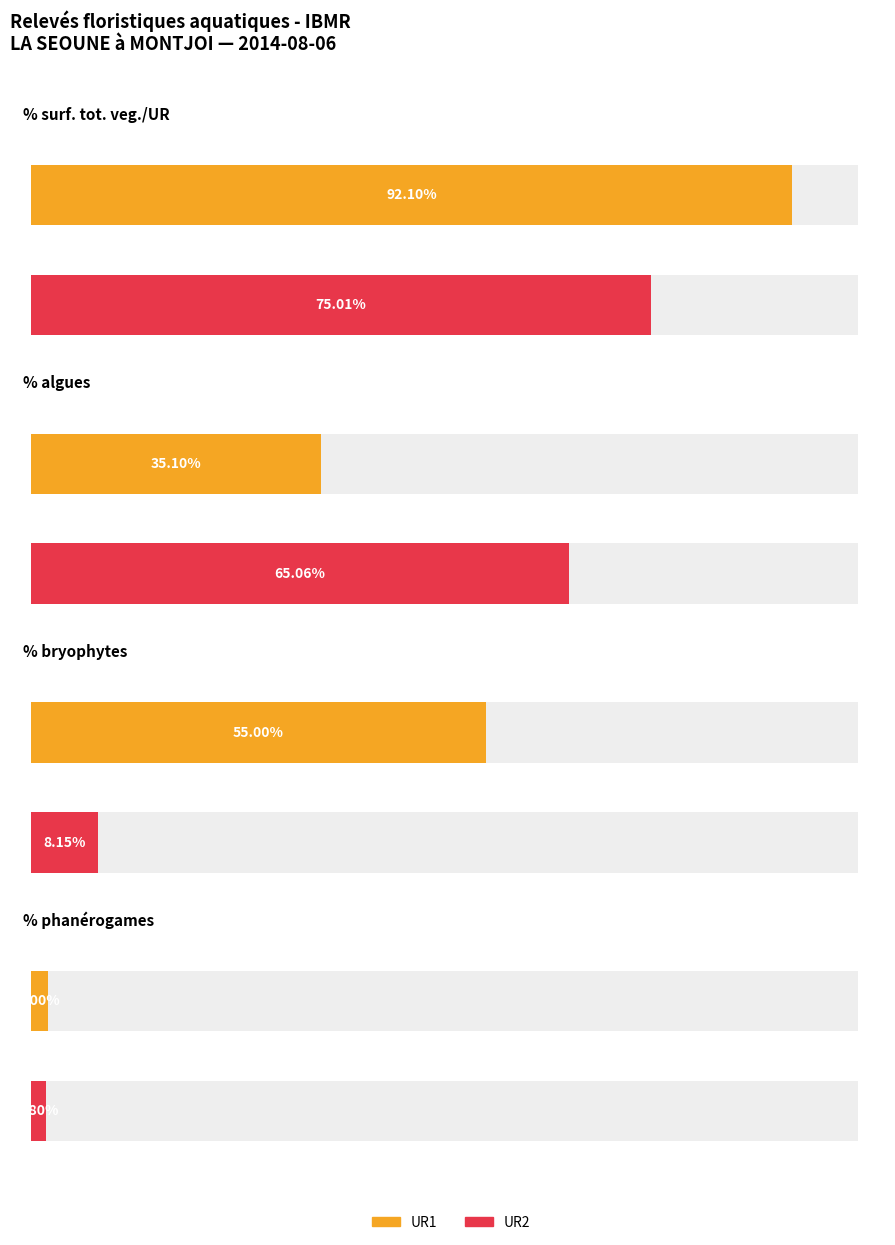

What is the value of the % bryophytes bar at the 2nd from the left?

8.2